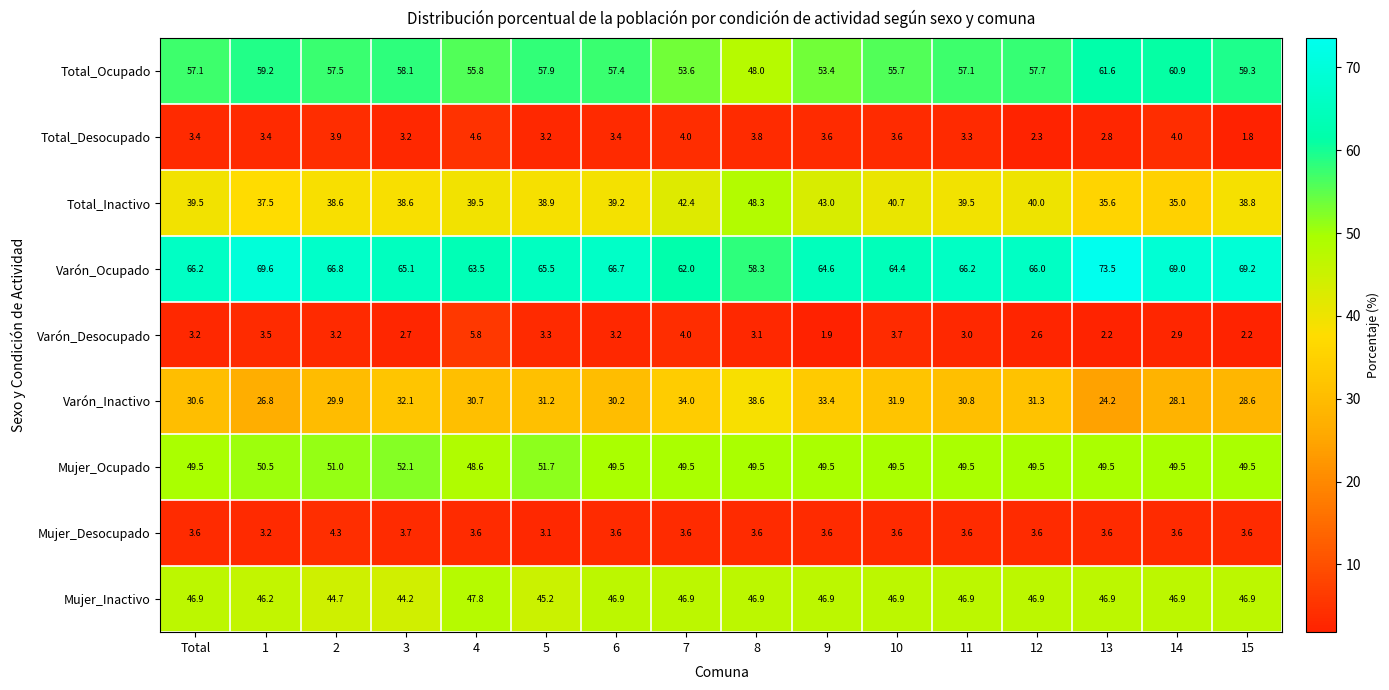

The value of Mujer_Ocupado at 2 is 51.0. True or false?

True